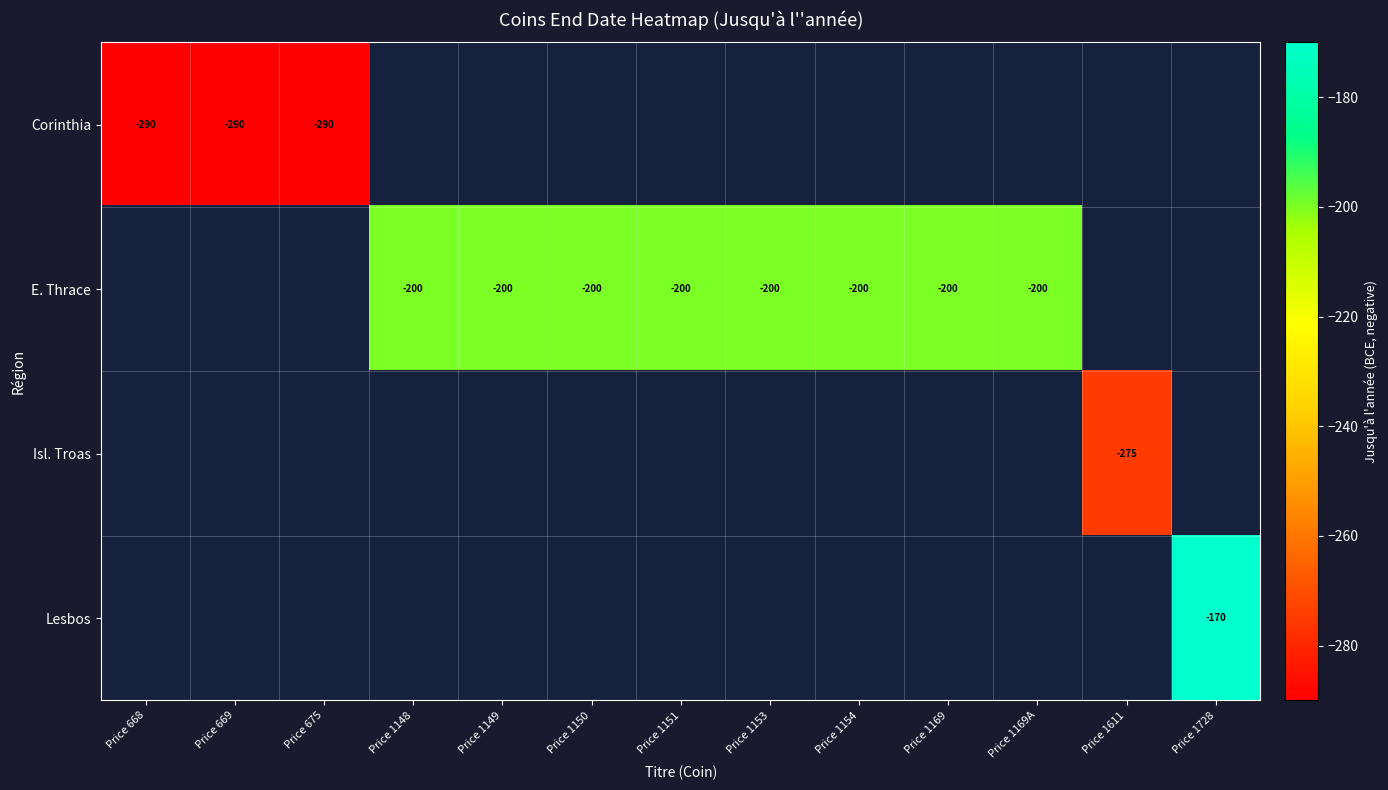

Which category has the highest value across all series?

Price 1728